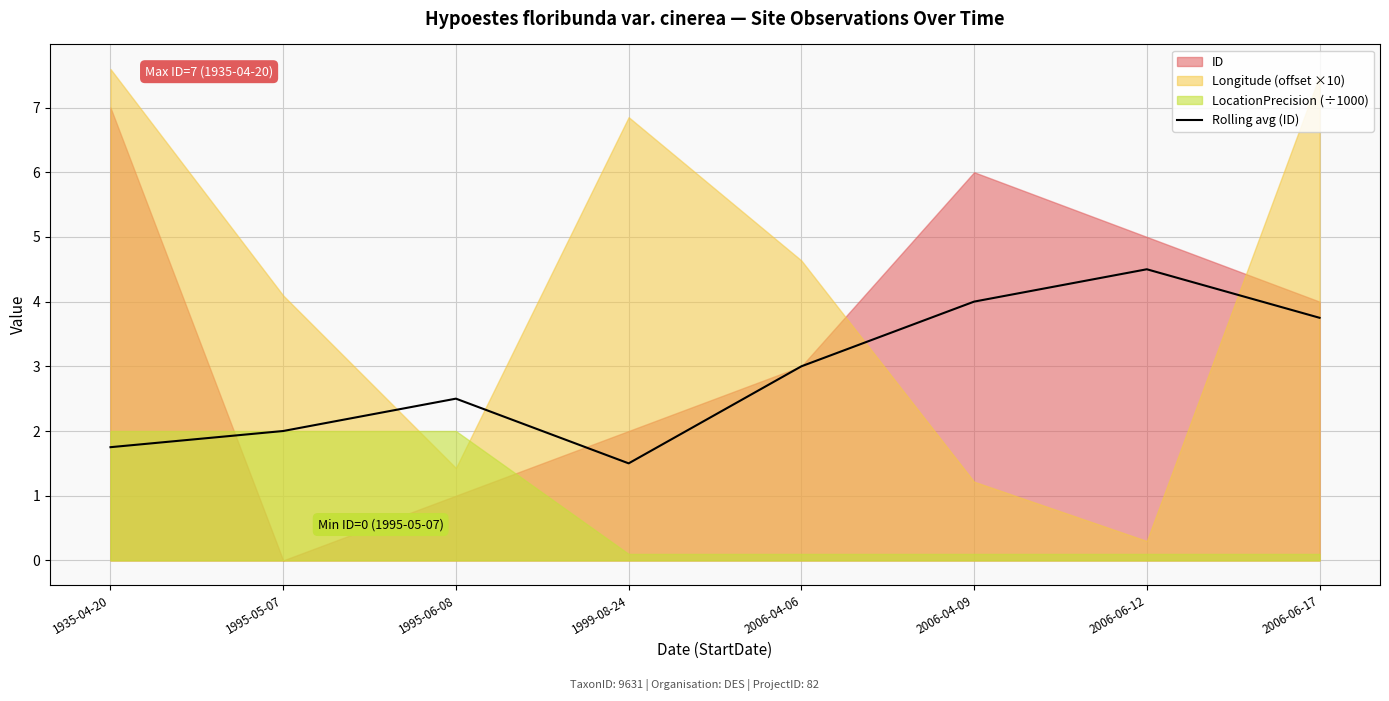

What is the sum of all values?

23.0